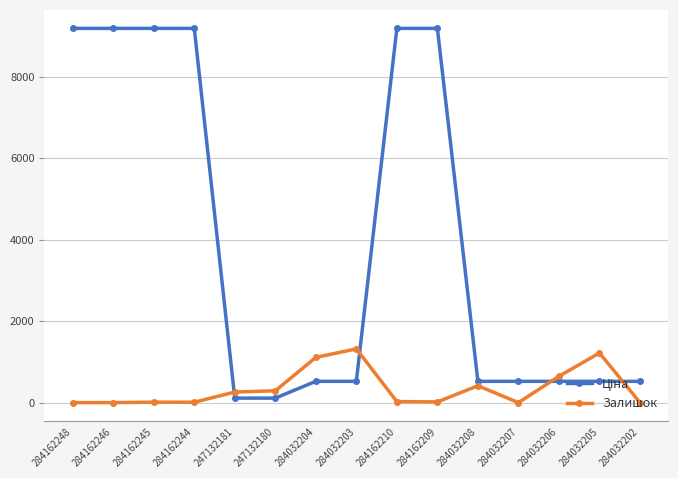

What is the sum of all Залишок values?

5321.0